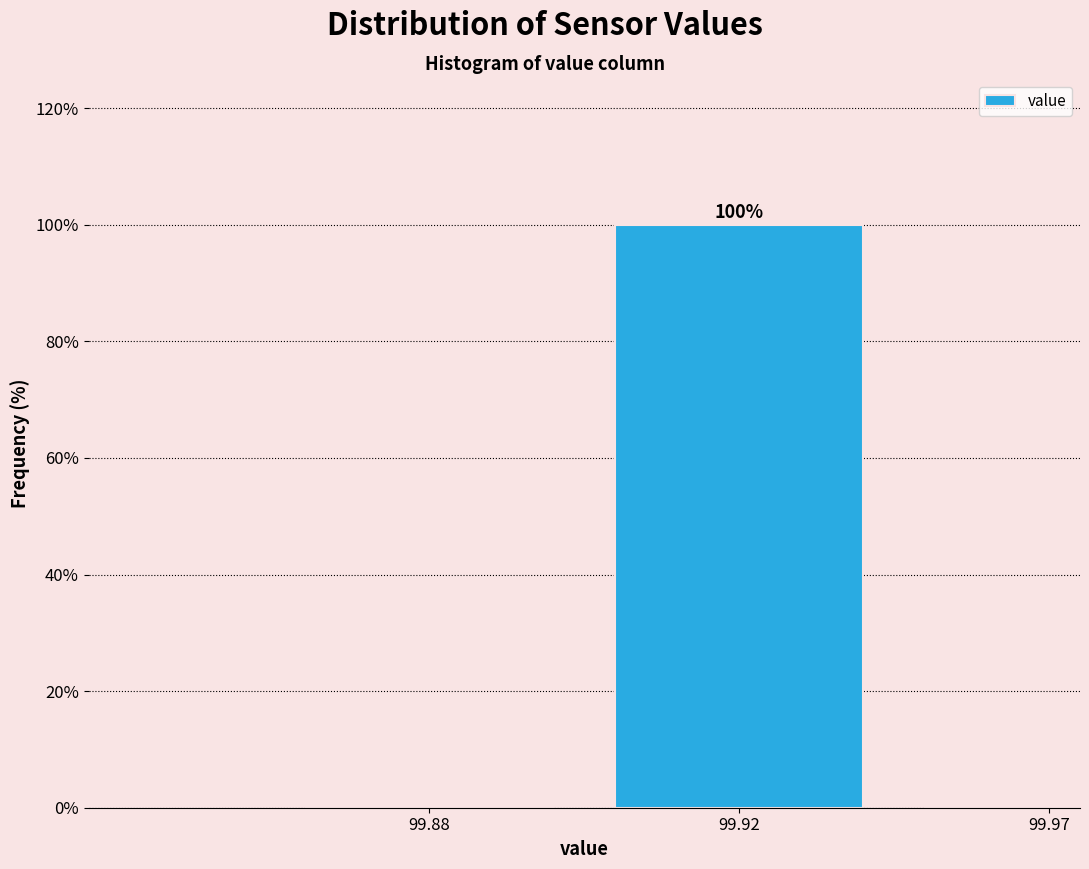

Reading left to right, extract all data points from this chart.

99.88=0	99.92=100	99.97=0